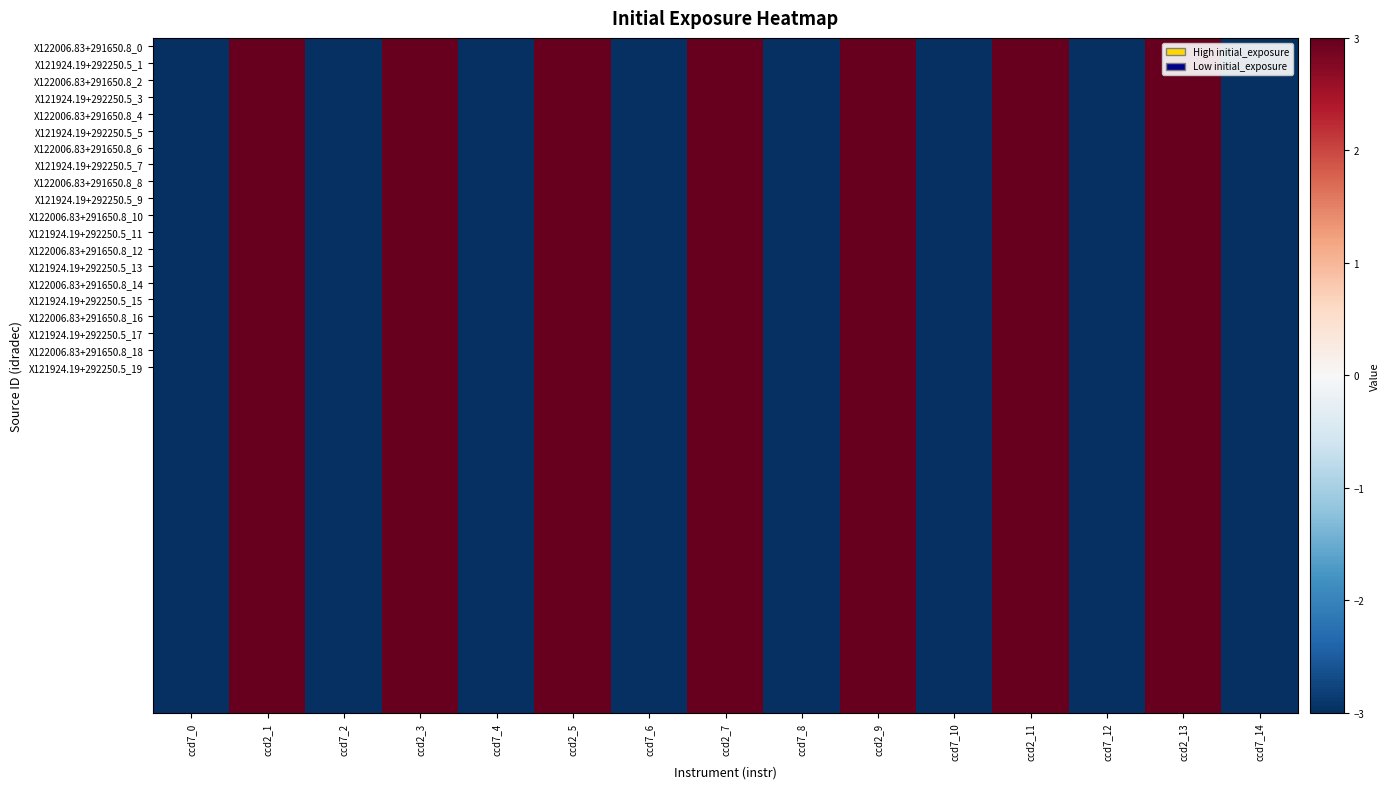

How many distinct data groups are displayed?

40